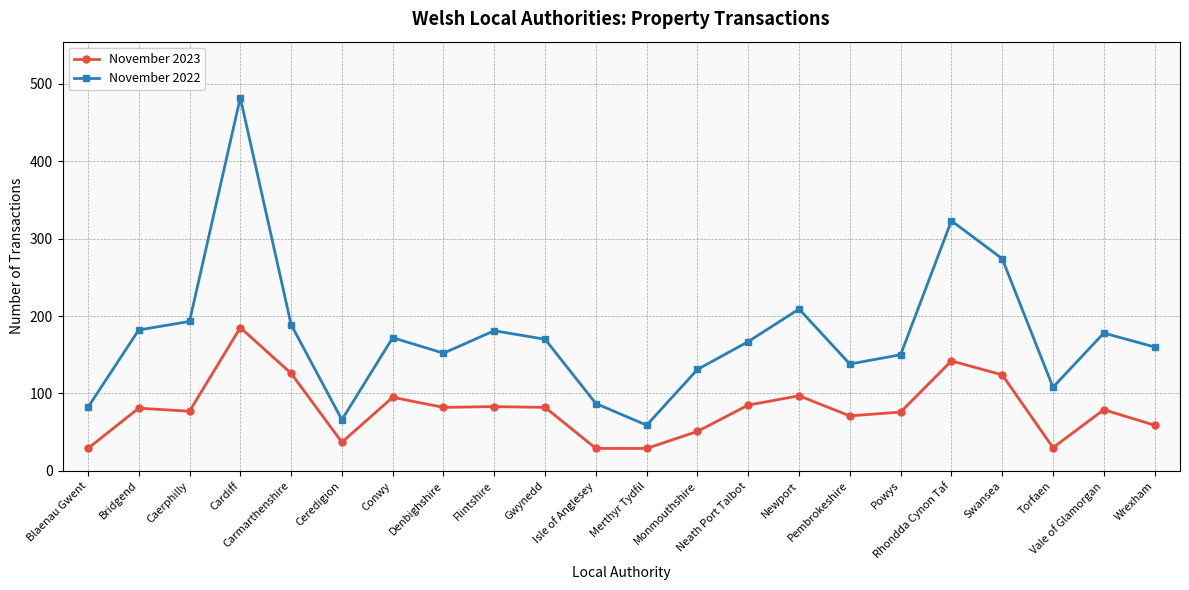

What is the label of the 22nd point from the right?

Blaenau Gwent